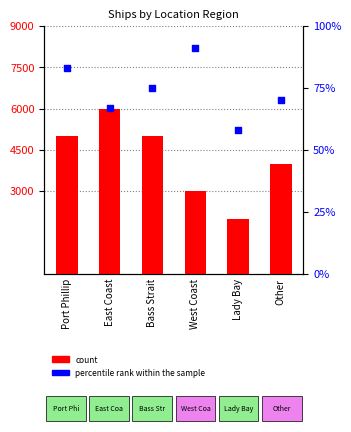

Which series has the largest Y range (max minus min)?

count